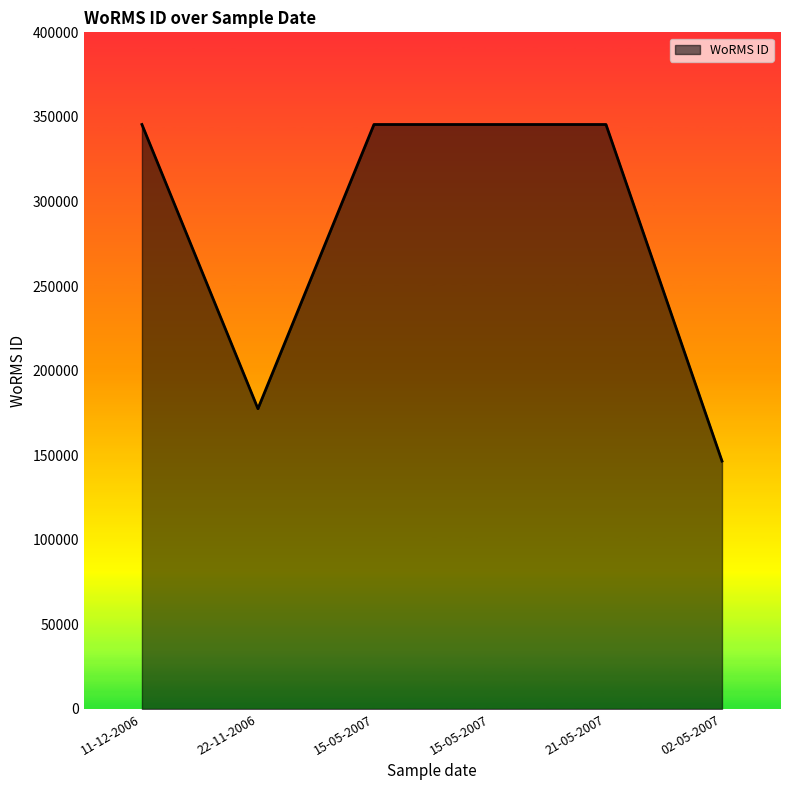

How many series are shown in this chart?

1